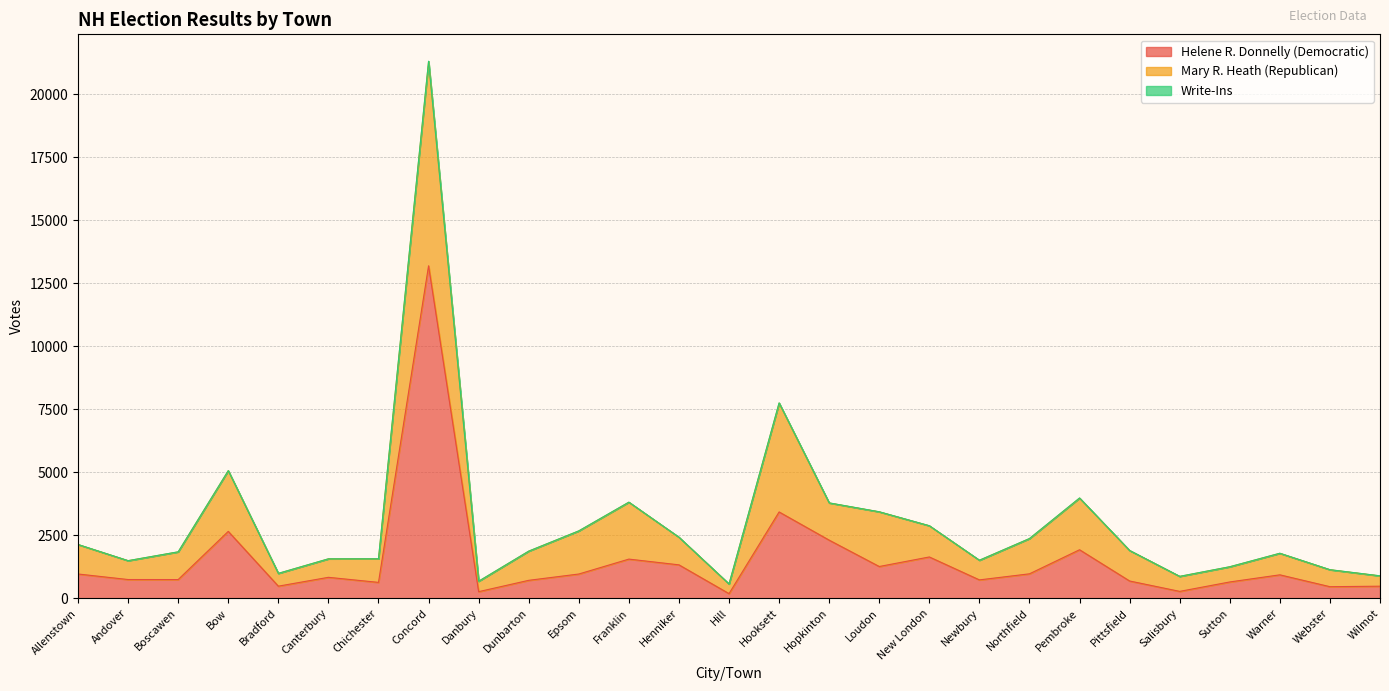

Between Boscawen and Wilmot, which series saw the biggest shift?

Mary R. Heath (Republican)